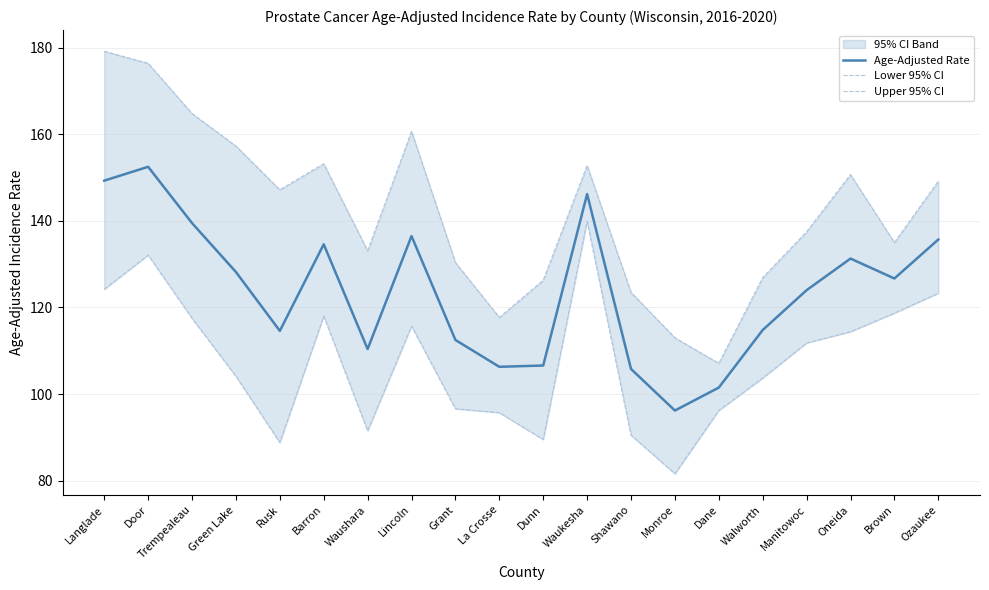

Which series has the widest spread of values?

Upper 95% CI